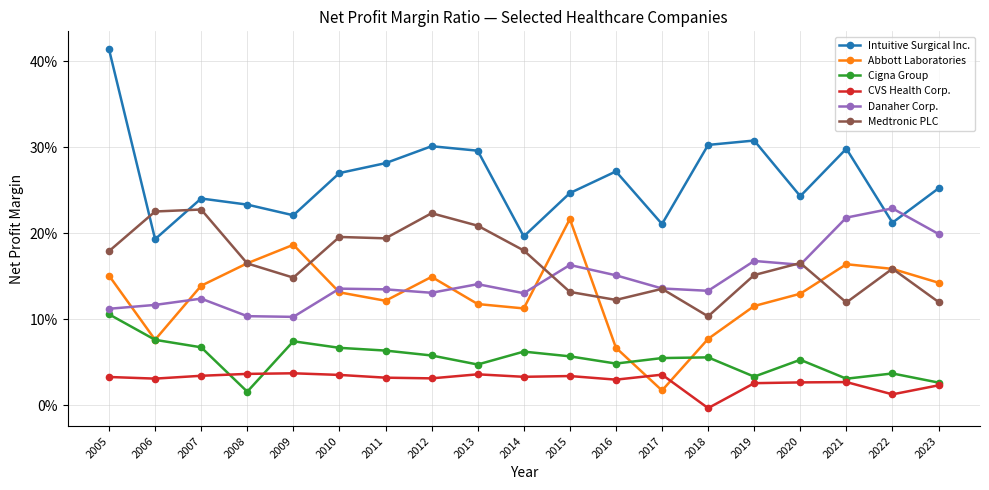

The CVS Health Corp. series shows 0.0 at 2008. True or false?

True